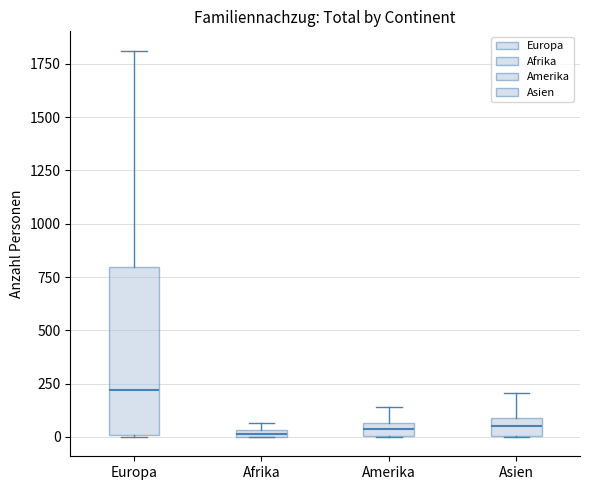

Where does the median line of the box for Asien sit on the y-axis? The values are not printed on the chart, so give them approximately, as read against the axis.

50